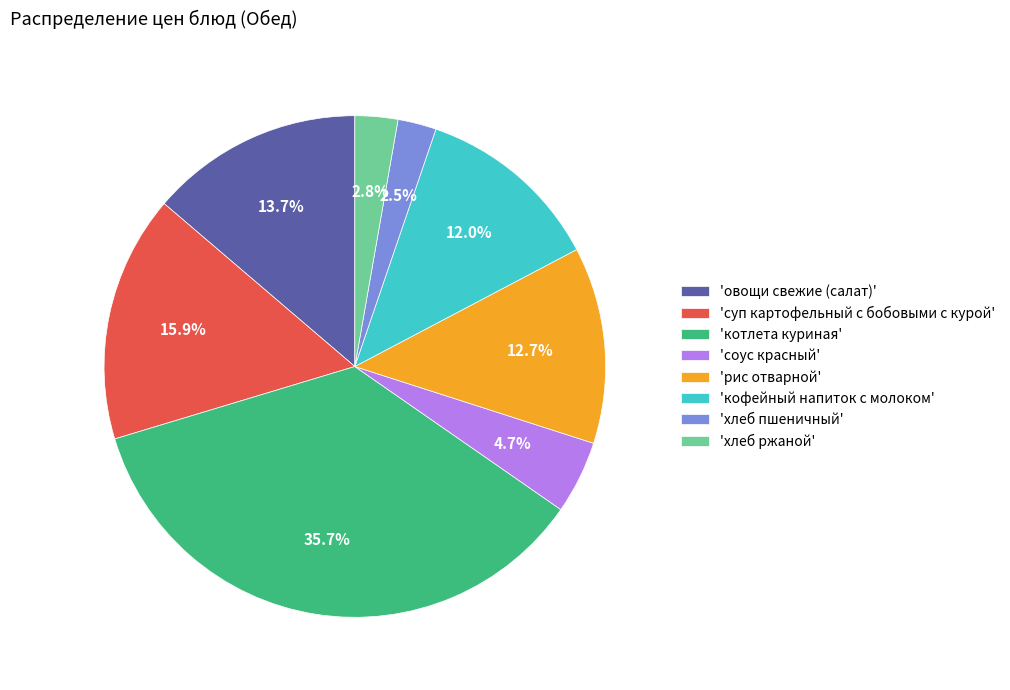

Does 'овощи свежие (салат)' account for over 50% of the chart?

No